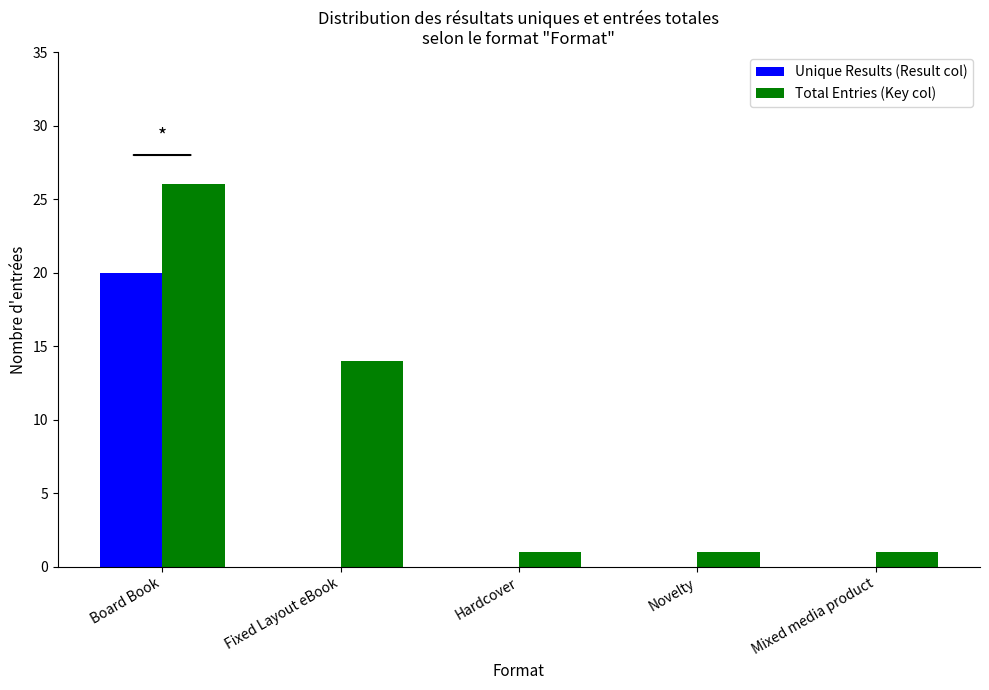

What is the sum of the Total Entries (Key col) values at Fixed Layout eBook and Mixed media product?

15